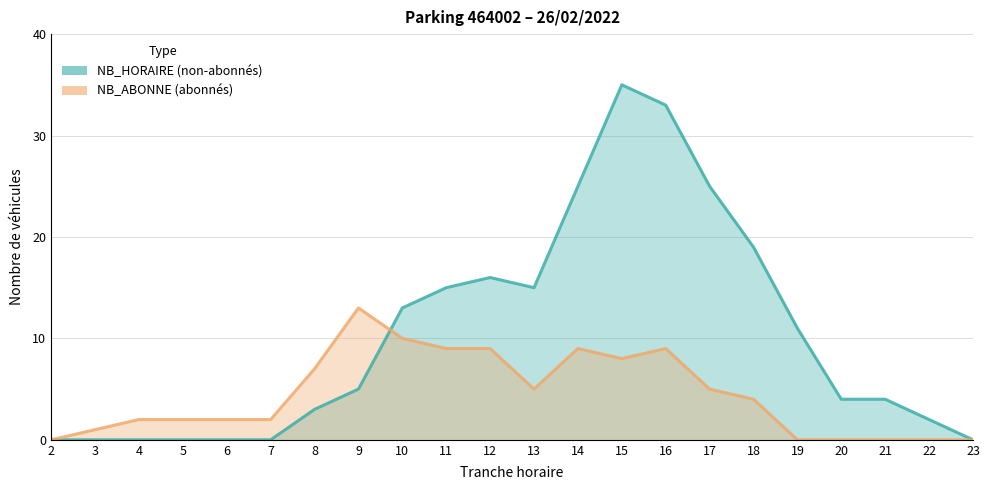

What is the sum of the NB_ABONNE values at 16 and 8?

16